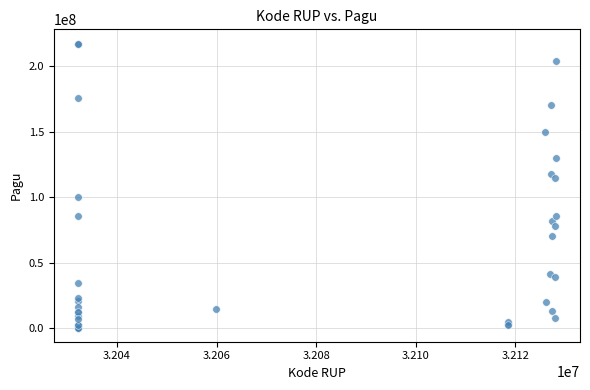

What Y value in the scatter plot is closest to 108830000?

114296000